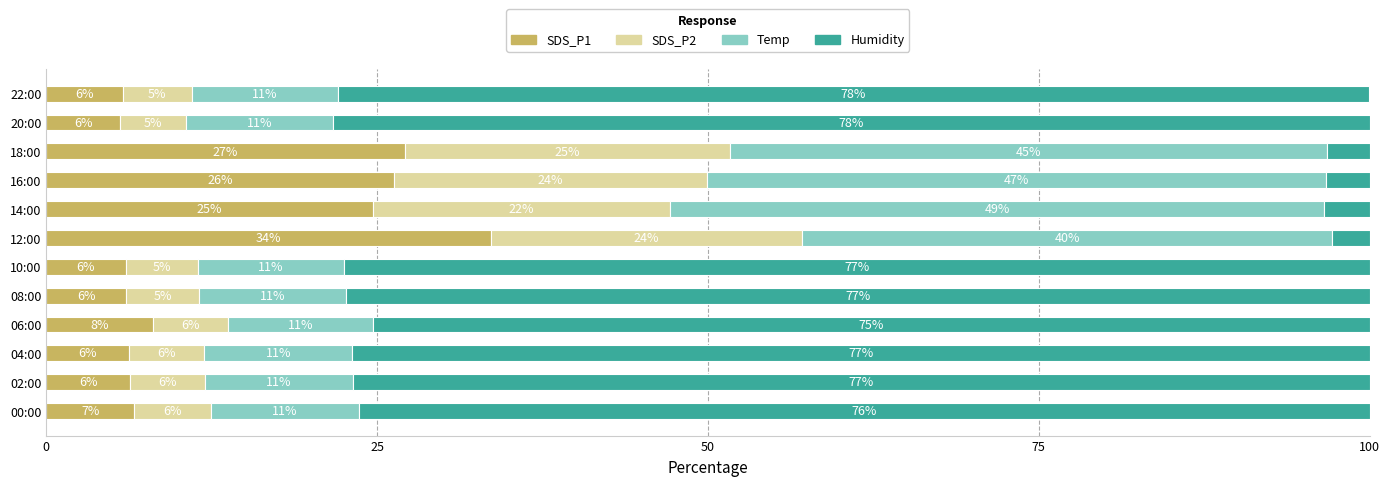

What is the approximate value of SDS_P1 at 12:00?

33.6